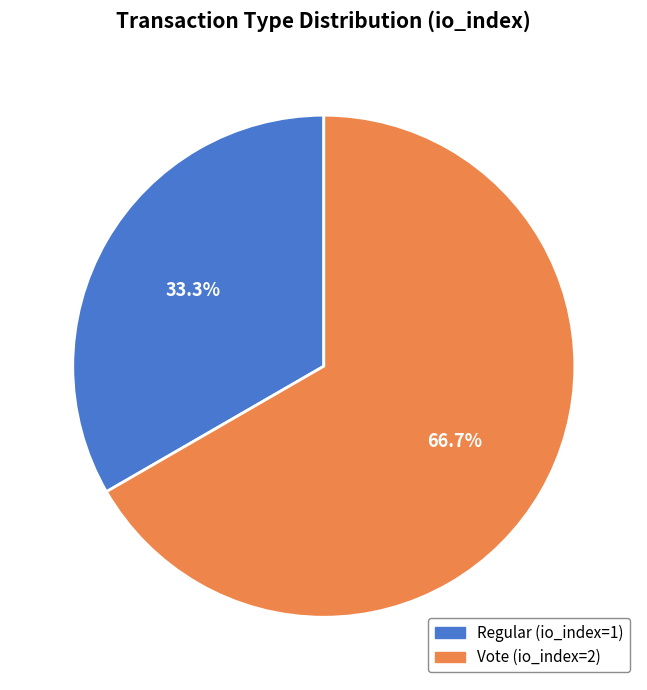

Which slice is the largest?

Vote